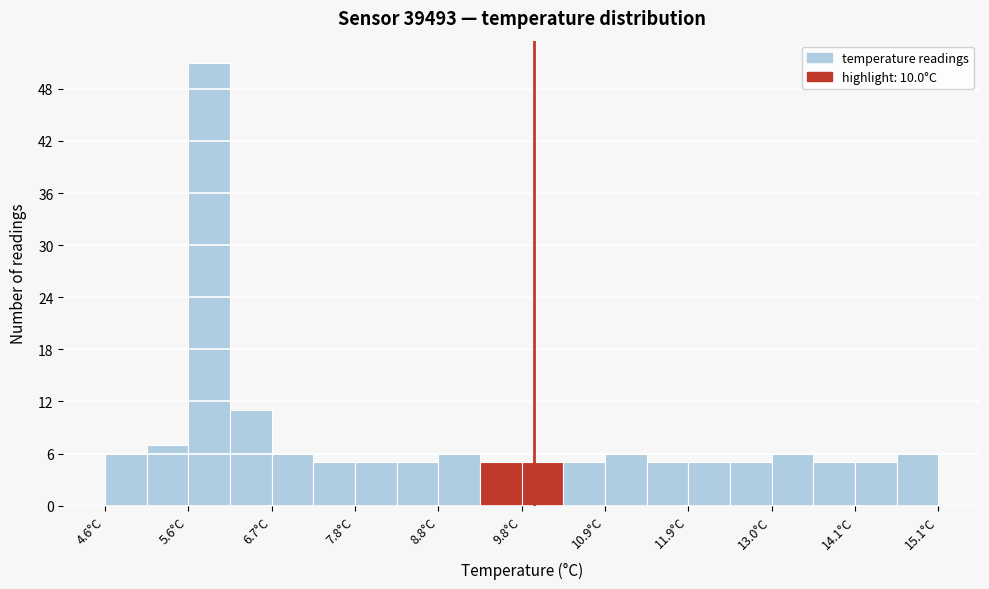

Around what value on the x-axis is the tallest bar? Give the approximate position of its centre, as read against the axis.

6.0